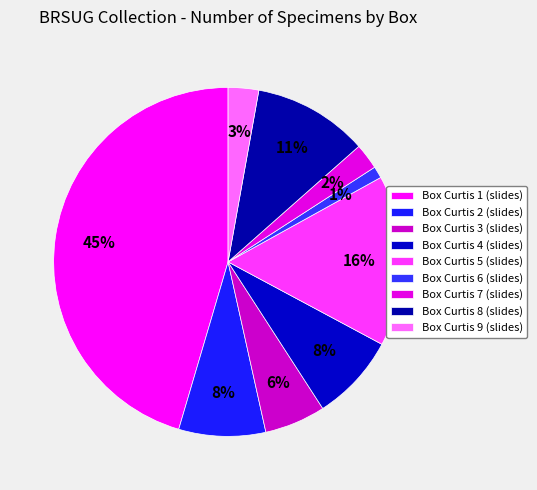

What is the smallest slice in the pie chart?

Box Curtis 6 (slides)